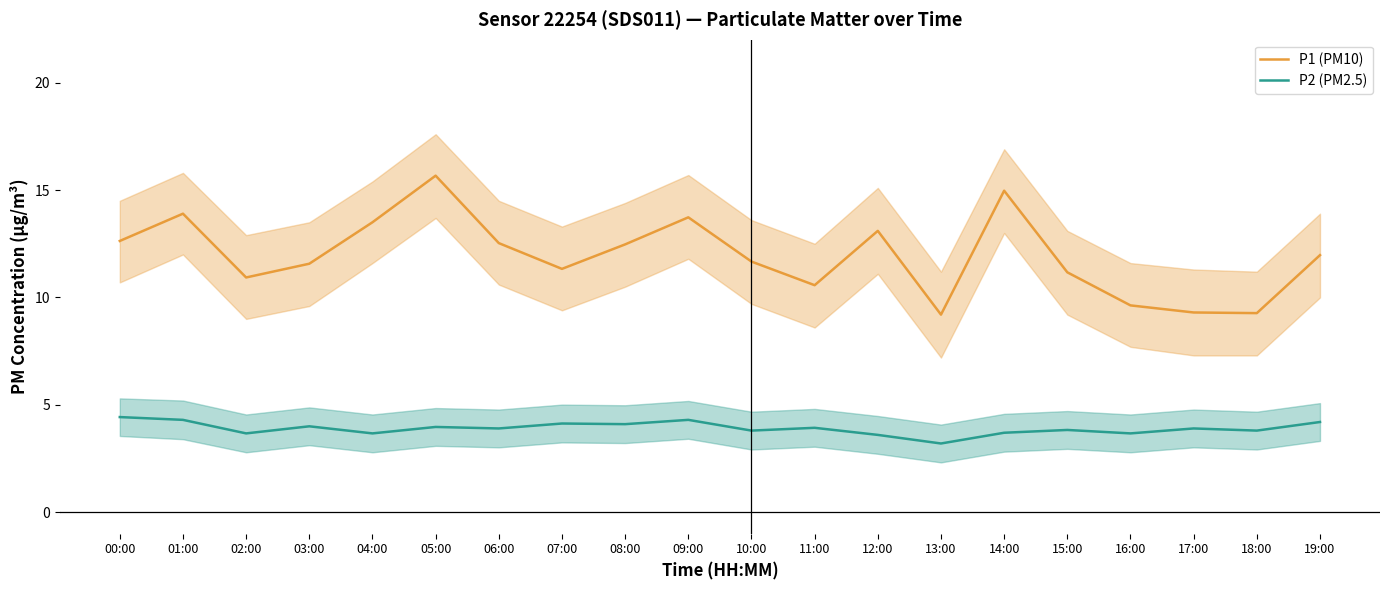

Which label corresponds to the smallest value in the chart?

13:00